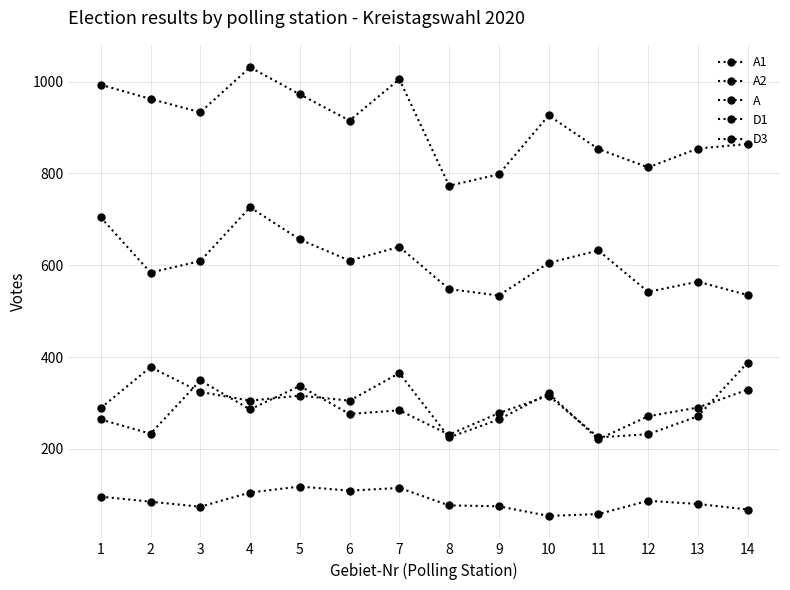

How many categories are shown in the chart?

14